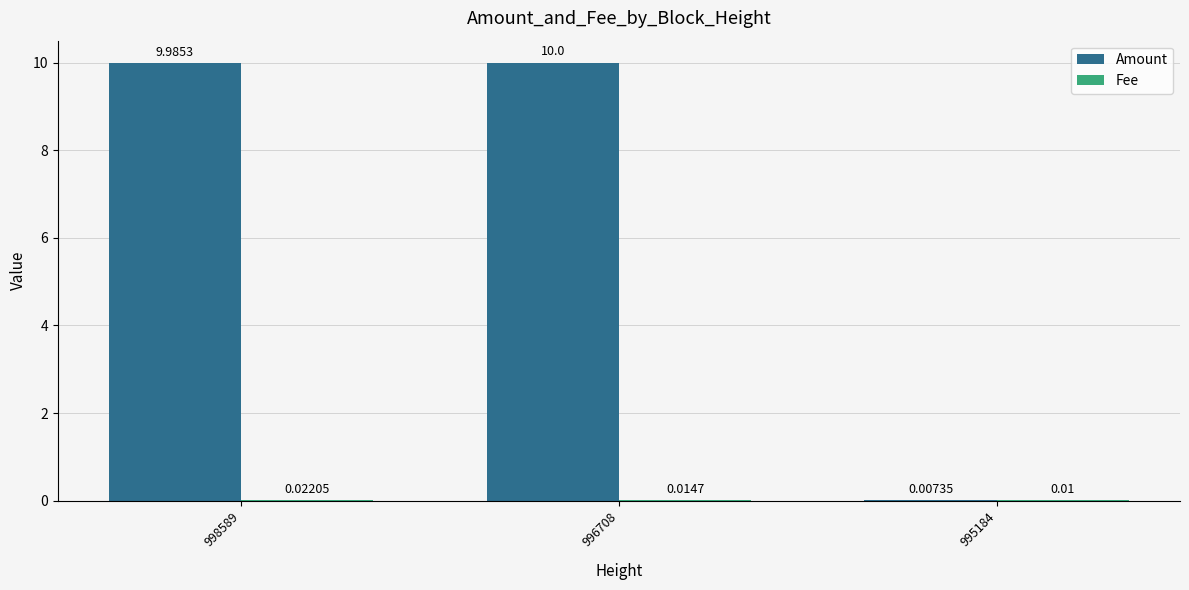

What is the total value across all series at 996708?

10.0